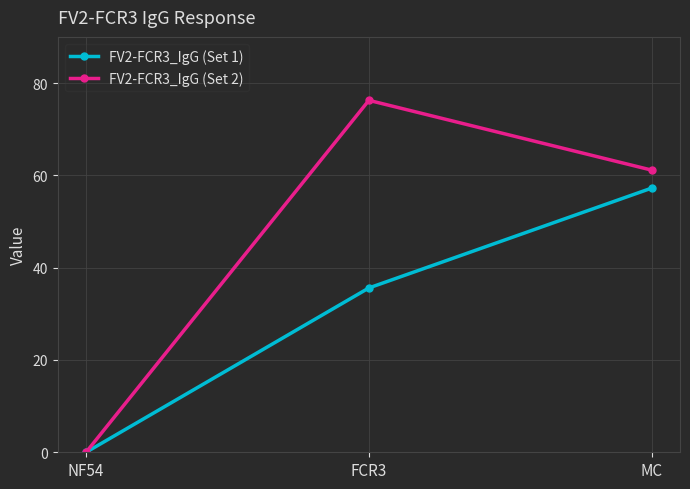

What are all the series names shown in the legend?

FV2-FCR3_IgG (Set 1), FV2-FCR3_IgG (Set 2)